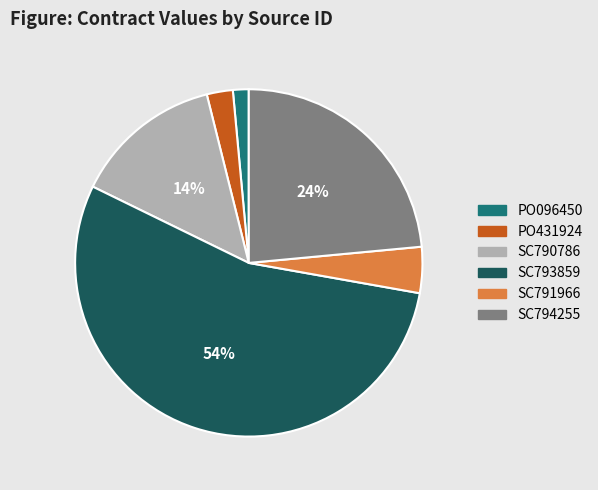

Which slice is the smallest?

PO096450